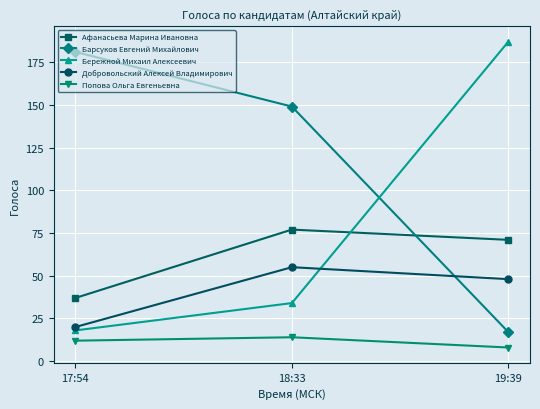

What is the sum of all Афанасьева Марина Ивановна values?

185